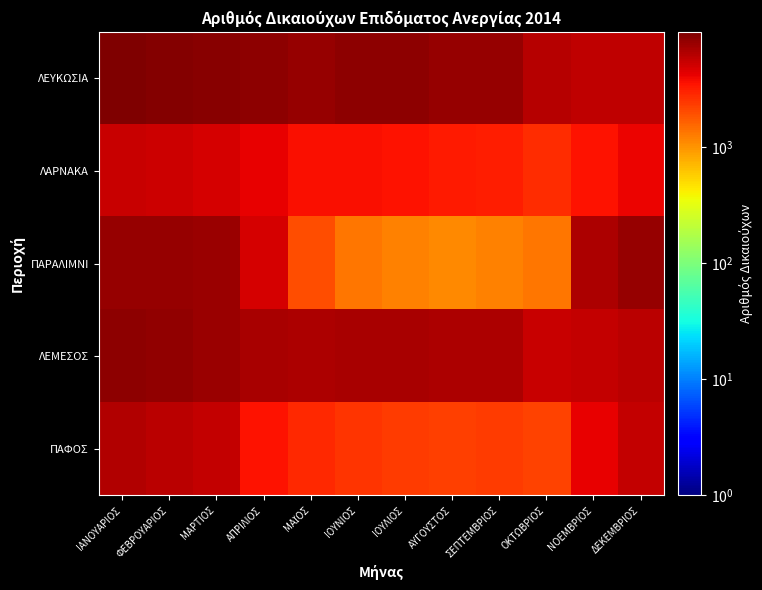

Rank the series by their maximum value, from lowest to highest.

ΛΑΡΝΑΚΑ, ΠΑΦΟΣ, ΠΑΡΑΛΙΜΝΙ, ΛΕΜΕΣΟΣ, ΛΕΥΚΩΣΙΑ